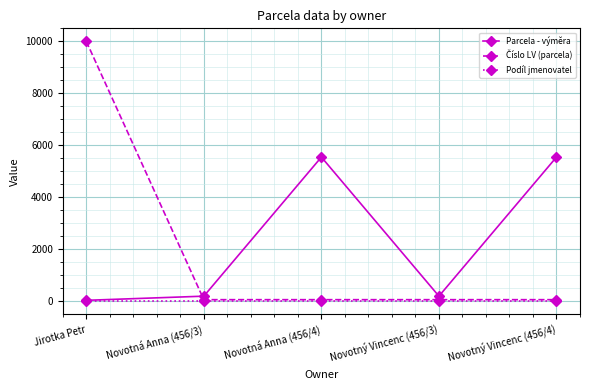

What is the minimum value for Podíl jmenovatel?

2